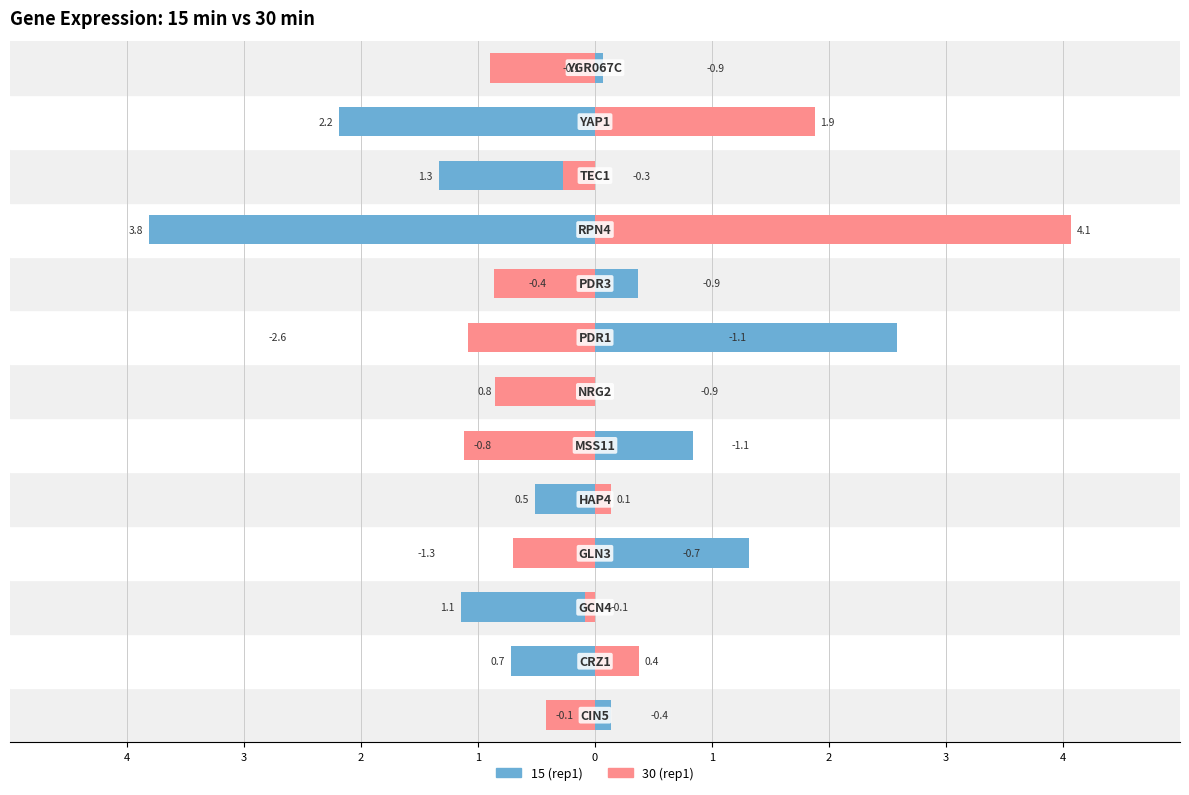

List the series in order of their peak value, highest first.

30 (rep1), 15 (rep1)